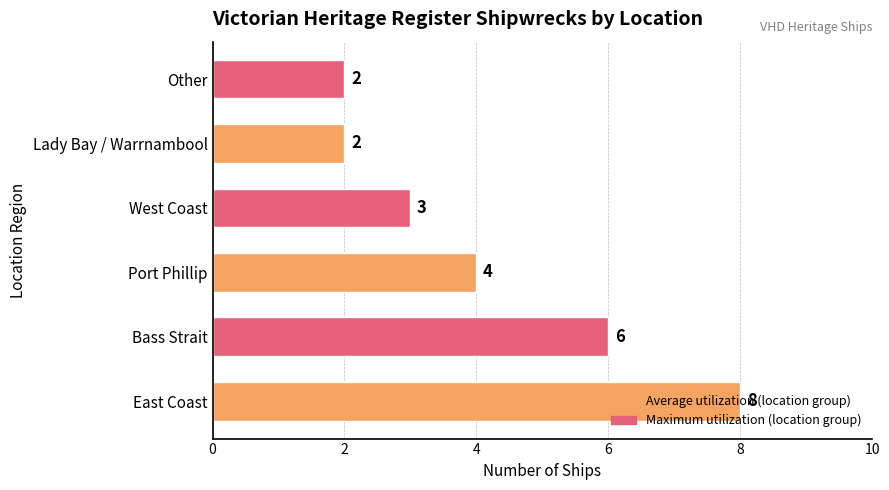

How many values are between 2 and 6?

5